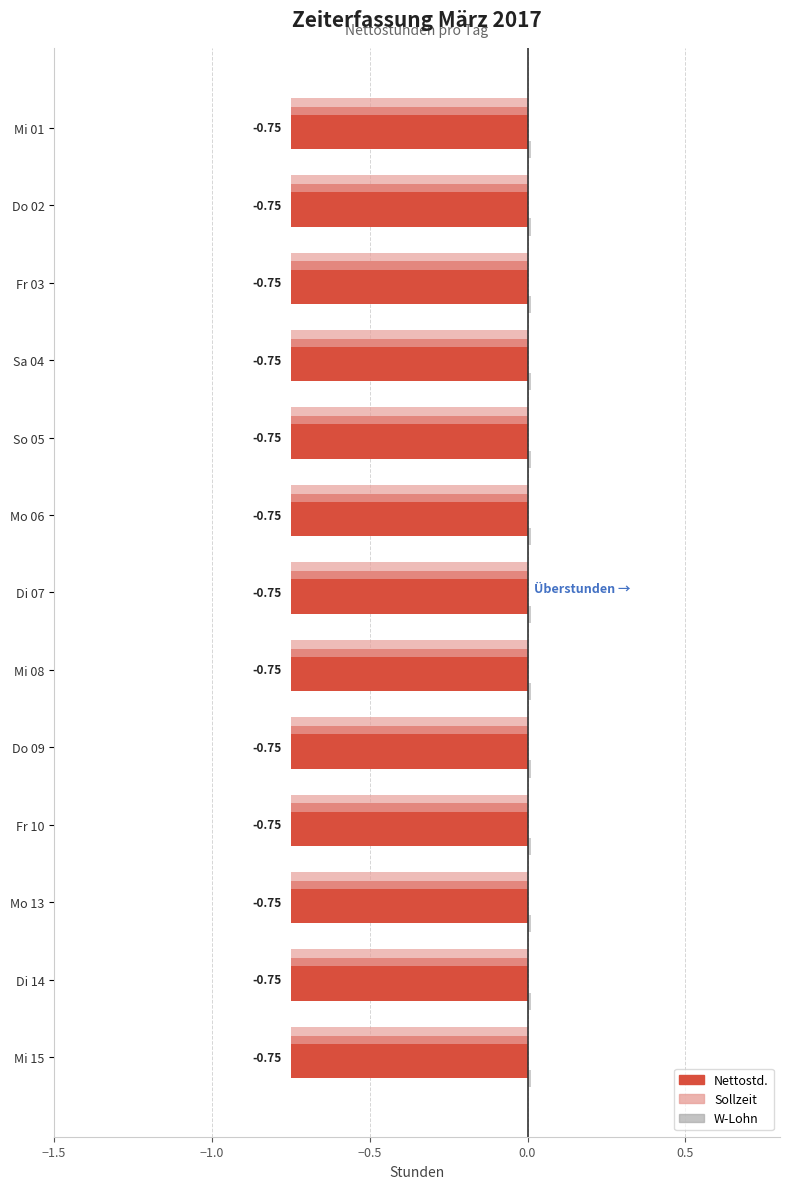

Reading left to right, extract all data points from this chart.

Nettostd.: Mi 01=-0.8	Do 02=-0.8	Fr 03=-0.8	Sa 04=-0.8	So 05=-0.8	Mo 06=-0.8	Di 07=-0.8	Mi 08=-0.8	Do 09=-0.8	Fr 10=-0.8	Mo 13=-0.8	Di 14=-0.8	Mi 15=-0.8
Sollzeit: Mi 01=-0.8	Do 02=-0.8	Fr 03=-0.8	Sa 04=-0.8	So 05=-0.8	Mo 06=-0.8	Di 07=-0.8	Mi 08=-0.8	Do 09=-0.8	Fr 10=-0.8	Mo 13=-0.8	Di 14=-0.8	Mi 15=-0.8
W-Lohn: Mi 01=0.0	Do 02=0.0	Fr 03=0.0	Sa 04=0.0	So 05=0.0	Mo 06=0.0	Di 07=0.0	Mi 08=0.0	Do 09=0.0	Fr 10=0.0	Mo 13=0.0	Di 14=0.0	Mi 15=0.0